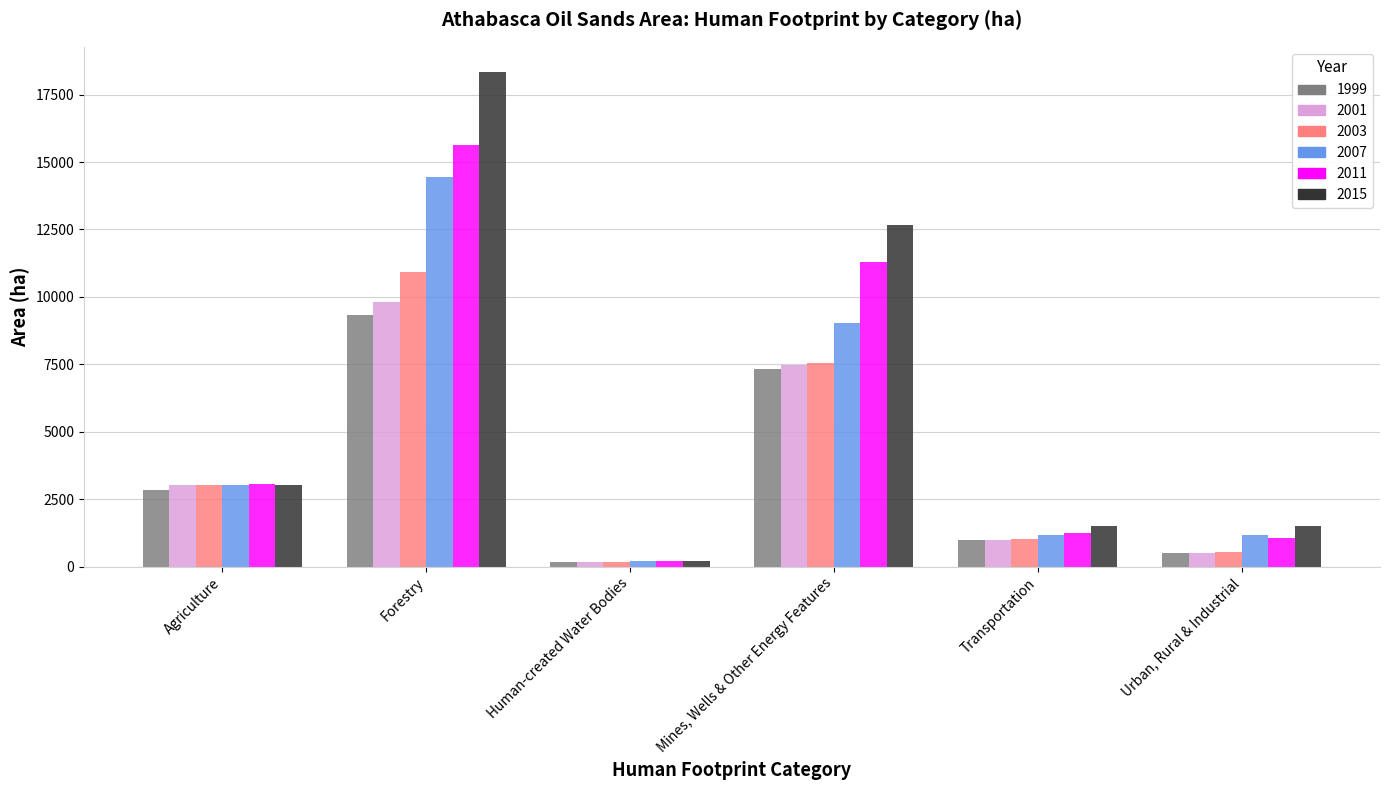

Is it true that 2011 equals 15631.7 at Forestry?

True